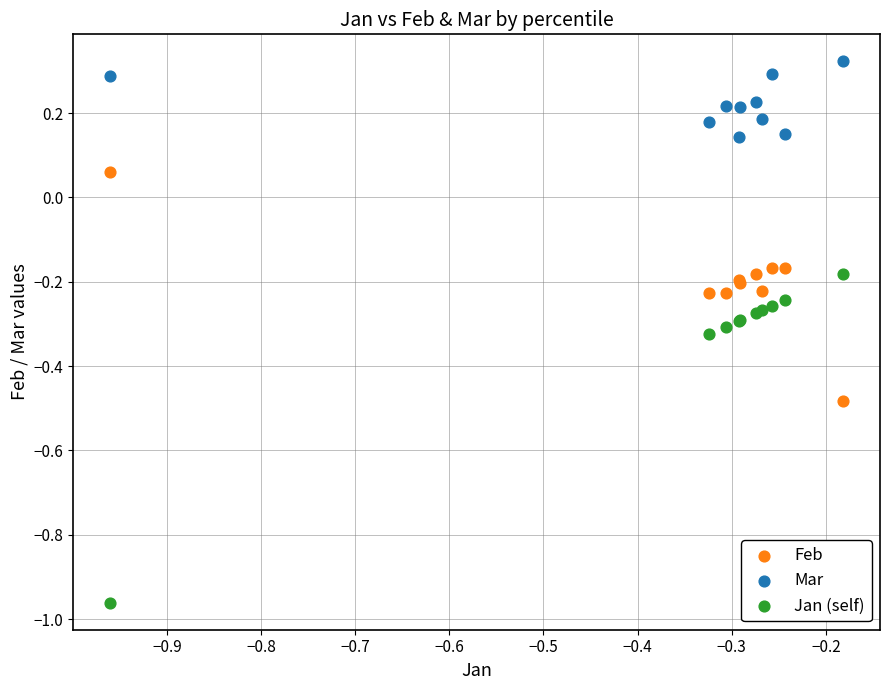

Which series contains the highest Y value?

Mar